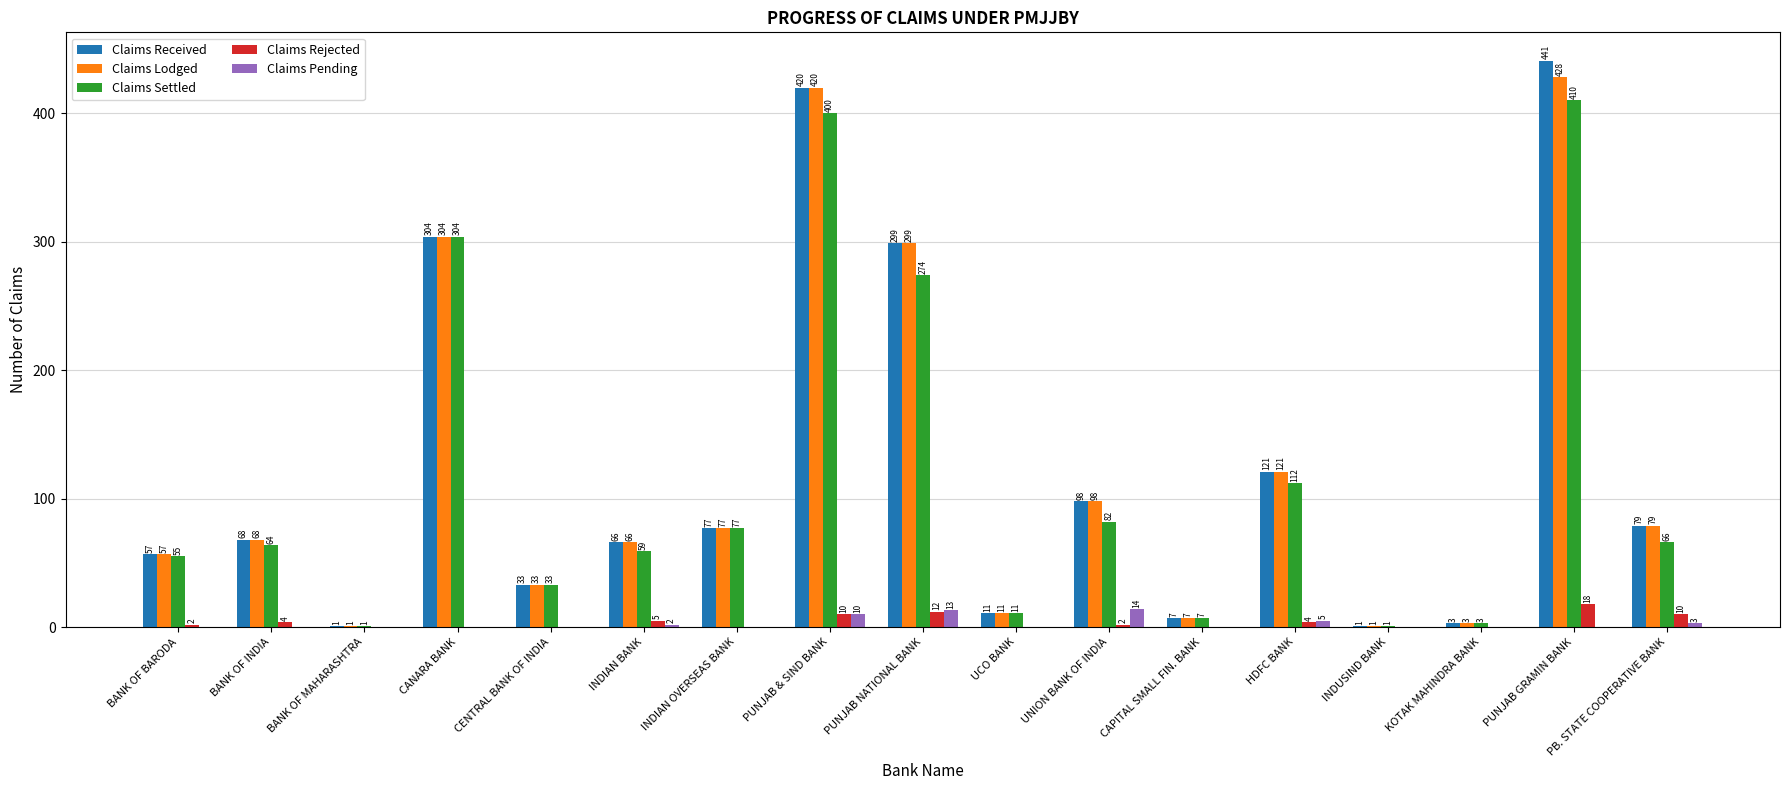

What is the sum of the Claims Rejected values at PUNJAB & SIND BANK and PUNJAB GRAMIN BANK?

28